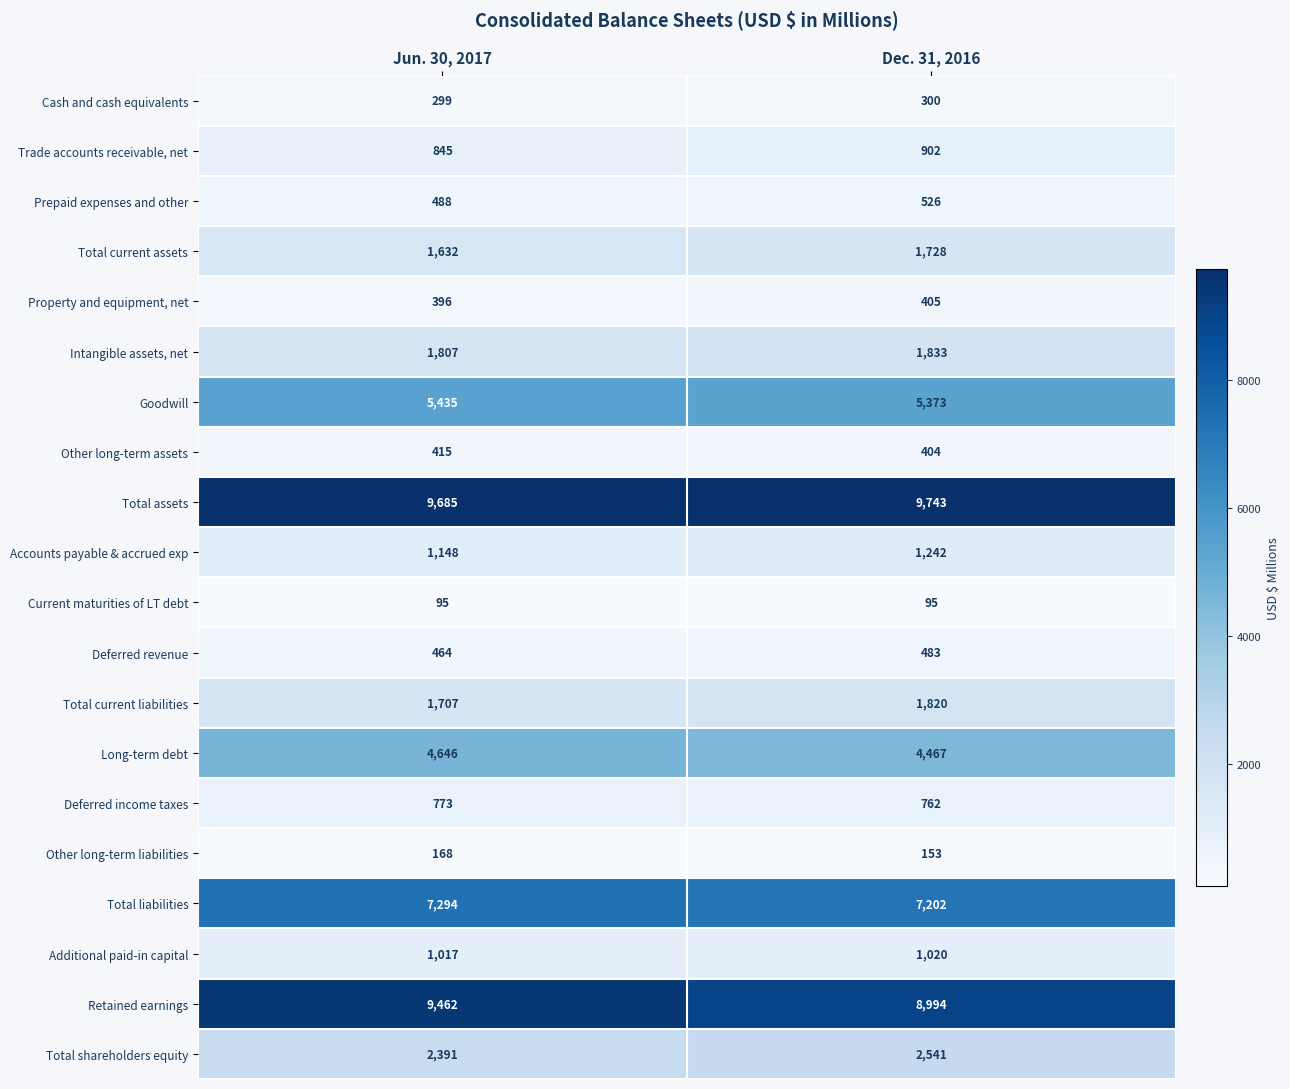

What is the sum of all Total current liabilities values?

3527